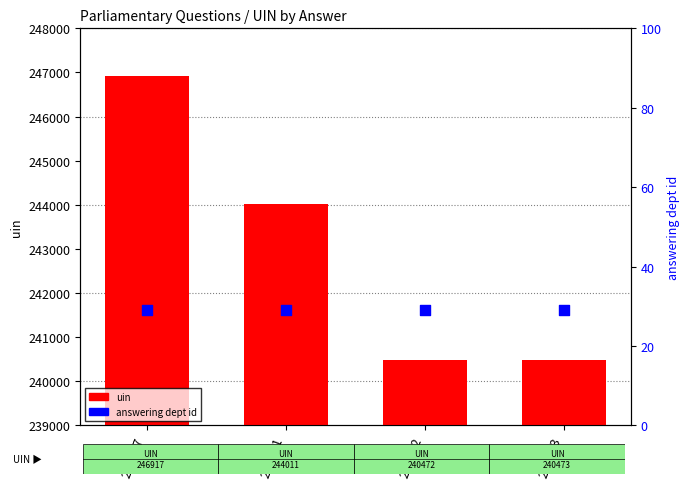

At which category is the sum across all series the highest?

246917